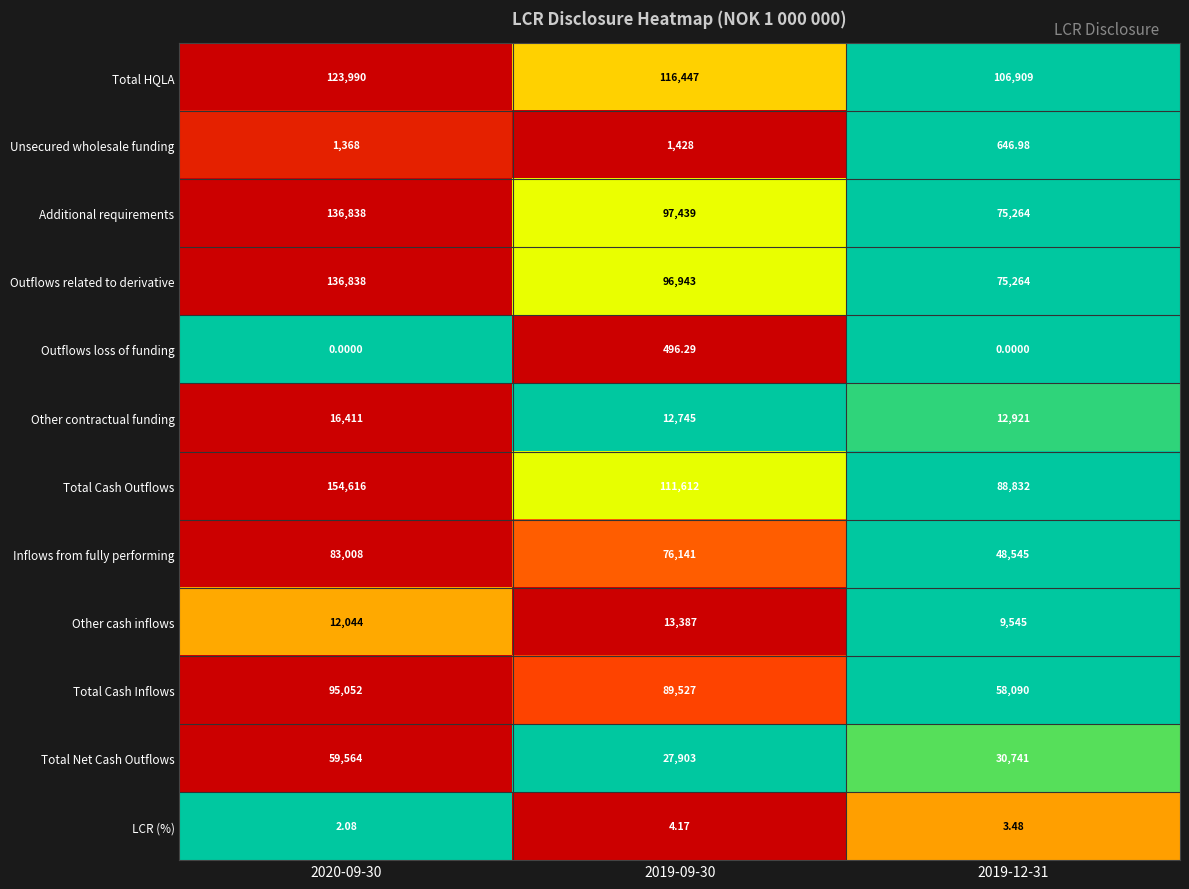

At 2019-09-30, list the series in order from smallest to largest.

LCR (%), Outflows loss of funding, Unsecured wholesale funding, Other contractual funding, Other cash inflows, Total Net Cash Outflows, Inflows from fully performing, Total Cash Inflows, Outflows related to derivative, Additional requirements, Total Cash Outflows, Total HQLA